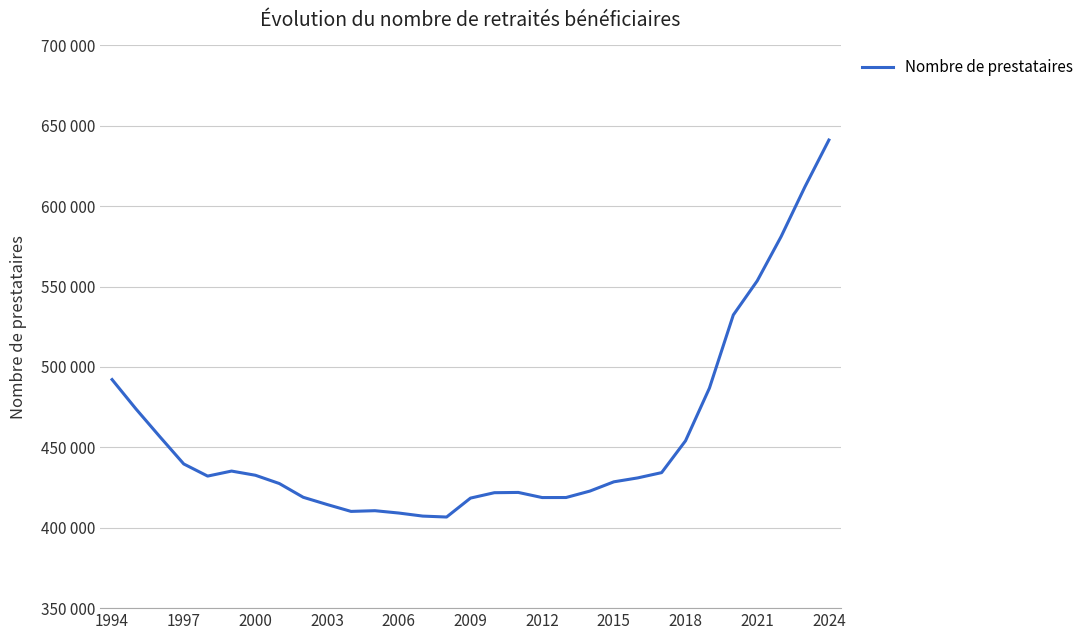

What is the difference between the maximum and minimum values?

234489